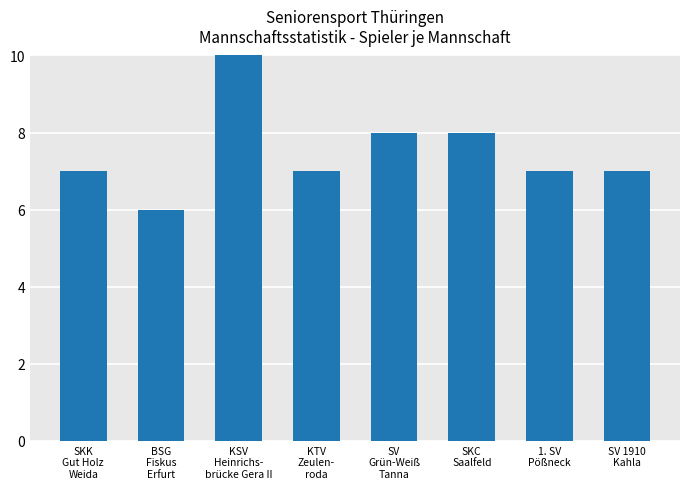

Does the chart contain any negative values?

No